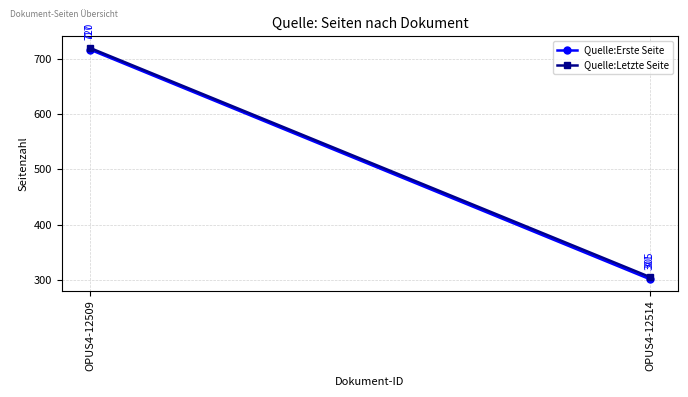

What is the difference between the maximum and minimum values in the Quelle:Erste Seite series?

416